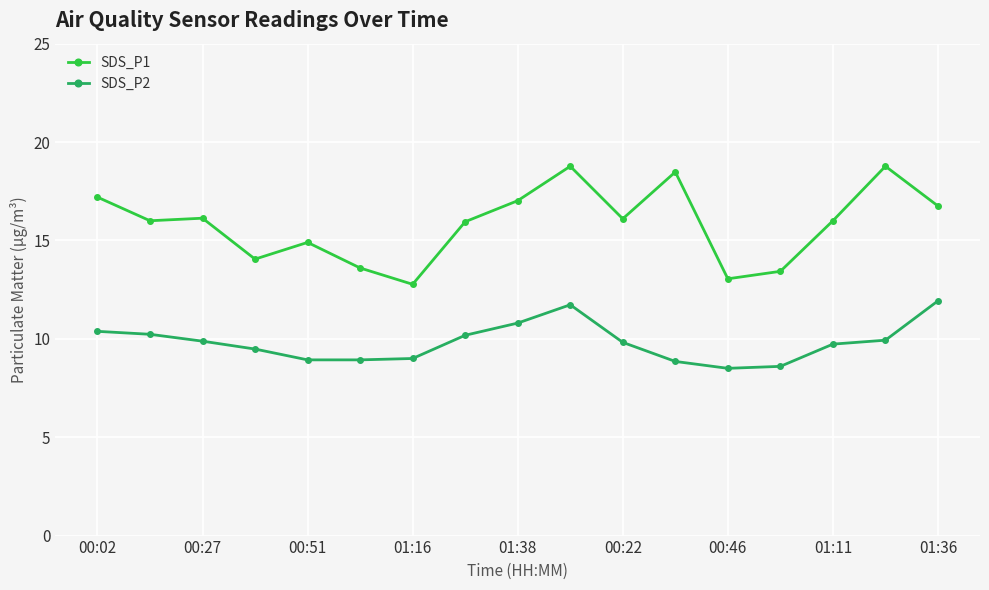

True or false: SDS_P1 has more than 1 points higher than both neighbors.

True